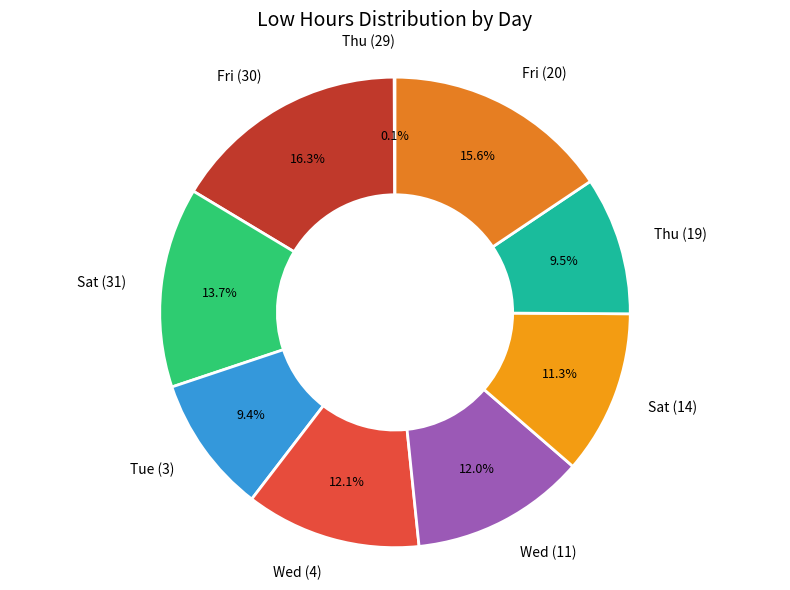

What portion of the pie excludes Fri (20)?

84.4%